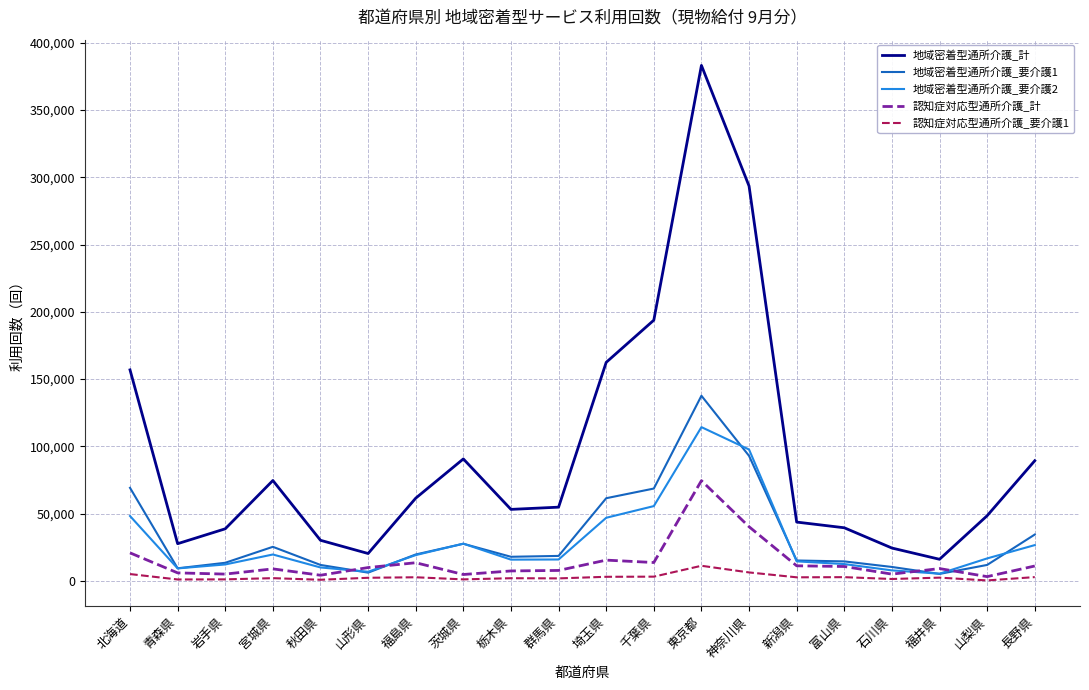

Which series ends up on top after the final intersection of 地域密着型通所介護_要介護2 and 認知症対応型通所介護_計?

地域密着型通所介護_要介護2